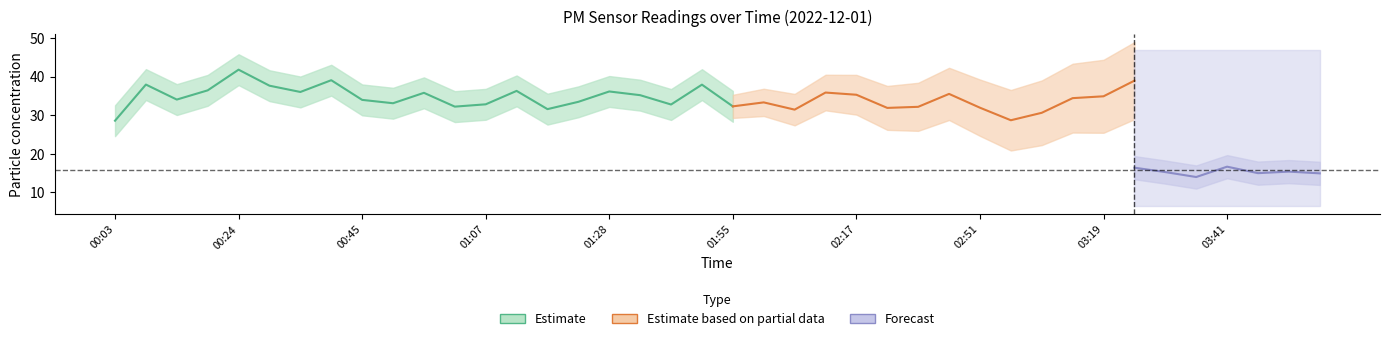

True or false: P1 has a value of 32.8 at 01:07.

True